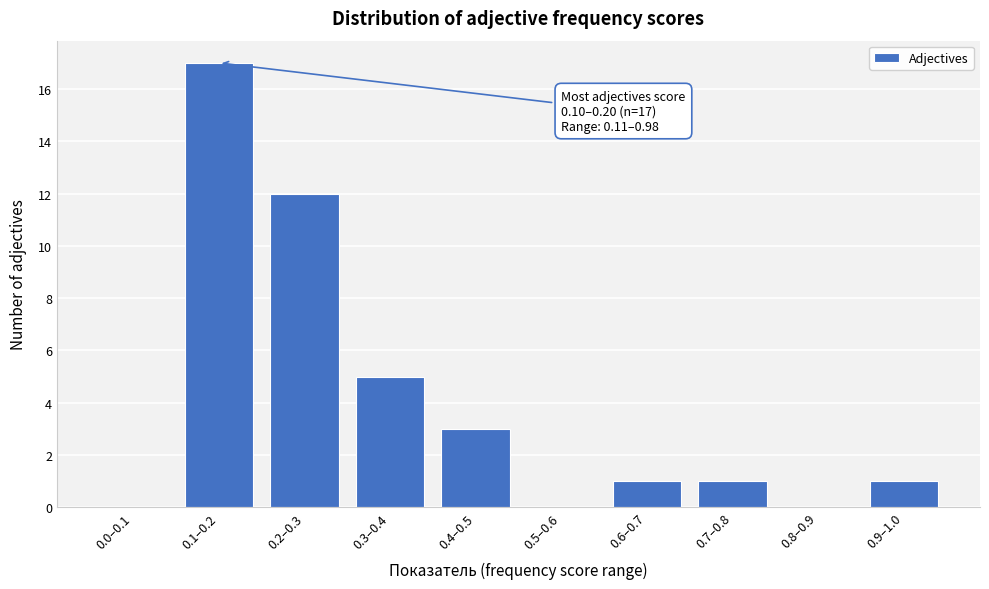

Where is the data nearest to the value 8?

0.3–0.4